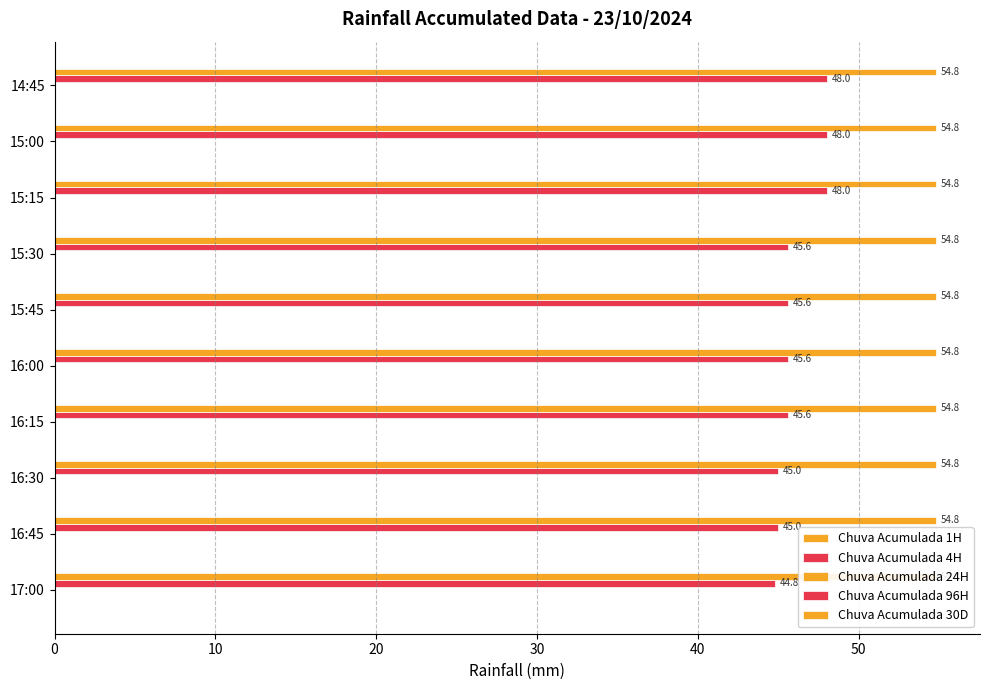

Is the value of Chuva Acumulada 96H at 9 greater than the value of Chuva Acumulada 30D at 10?

Yes